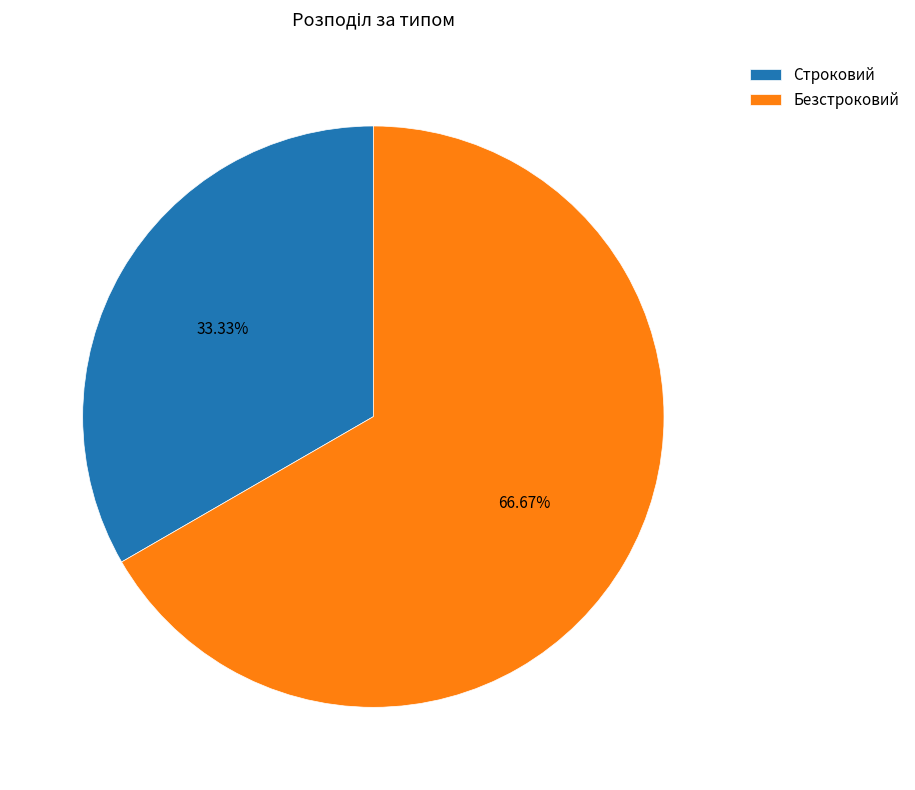

To the nearest percent, what percentage of the pie is Строковий?

33%